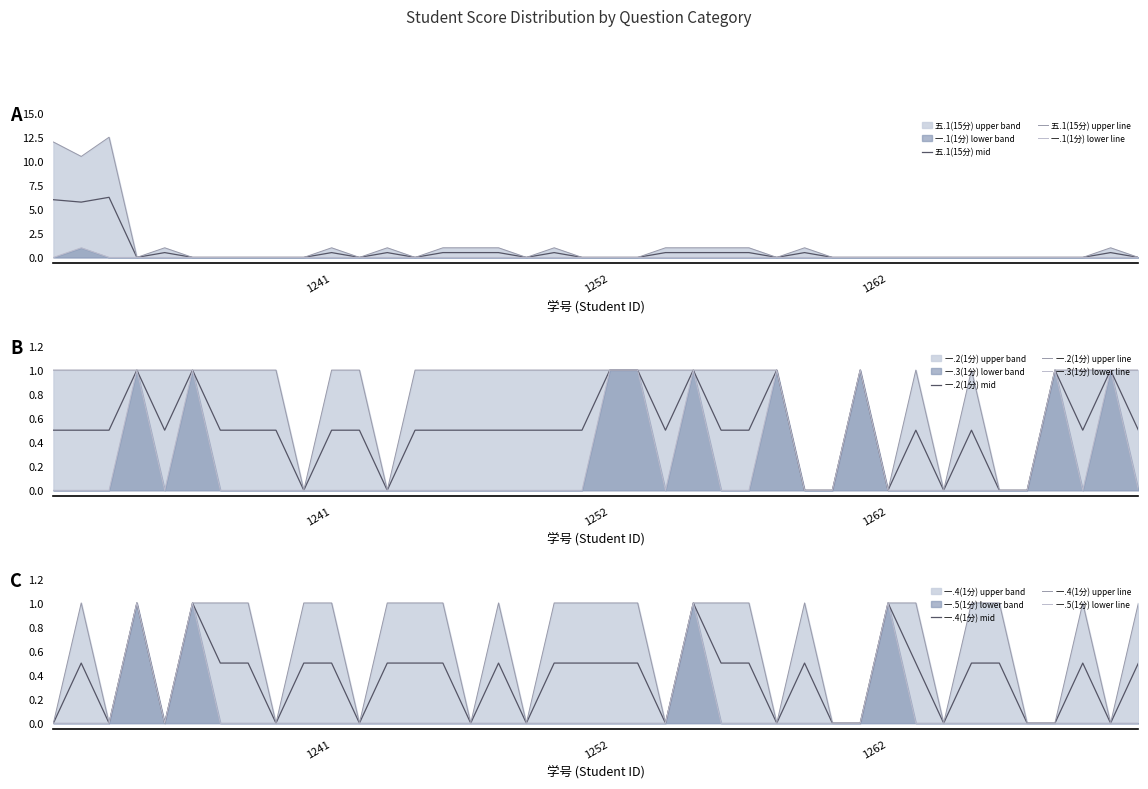

Reading left to right, what are all the values shown in this chart?

五.1(15分): 2023071231=12.0	2023071232=10.5	2023071233=12.5	2023071234=0.0	2023071235=0.0	2023071236=0.0	2023071237=0.0	2023071238=0.0	2023071239=0.0	2023071240=0.0	2023071241=0.0	2023071242=0.0	2023071243=0.0	2023071245=0.0	2023071246=0.0	2023071247=0.0	2023071248=0.0	2023071249=0.0	2023071250=0.0	2023071251=0.0	2023071252=0.0	2023071253=0.0	2023071254=0.0	2023071255=0.0	2023071256=0.0	2023071257=0.0	2023071258=0.0	2023071259=0.0	2023071260=0.0	2023071261=0.0	2023071262=0.0	2023071263=0.0	2023071265=0.0	2023071266=0.0	2023071267=0.0	2023071268=0.0	2023071269=0.0	2023071270=0.0	2023071271=0.0	2023071272=0.0
一.1(1分): 2023071231=0.0	2023071232=1.0	2023071233=0.0	2023071234=0.0	2023071235=1.0	2023071236=0.0	2023071237=0.0	2023071238=0.0	2023071239=0.0	2023071240=0.0	2023071241=1.0	2023071242=0.0	2023071243=1.0	2023071245=0.0	2023071246=1.0	2023071247=1.0	2023071248=1.0	2023071249=0.0	2023071250=1.0	2023071251=0.0	2023071252=0.0	2023071253=0.0	2023071254=1.0	2023071255=1.0	2023071256=1.0	2023071257=1.0	2023071258=0.0	2023071259=1.0	2023071260=0.0	2023071261=0.0	2023071262=0.0	2023071263=0.0	2023071265=0.0	2023071266=0.0	2023071267=0.0	2023071268=0.0	2023071269=0.0	2023071270=0.0	2023071271=1.0	2023071272=0.0
一.2(1分): 2023071231=1.0	2023071232=1.0	2023071233=1.0	2023071234=1.0	2023071235=1.0	2023071236=1.0	2023071237=1.0	2023071238=1.0	2023071239=1.0	2023071240=0.0	2023071241=1.0	2023071242=0.0	2023071243=0.0	2023071245=1.0	2023071246=0.0	2023071247=1.0	2023071248=1.0	2023071249=1.0	2023071250=1.0	2023071251=1.0	2023071252=1.0	2023071253=1.0	2023071254=1.0	2023071255=1.0	2023071256=1.0	2023071257=1.0	2023071258=1.0	2023071259=0.0	2023071260=0.0	2023071261=1.0	2023071262=0.0	2023071263=1.0	2023071265=0.0	2023071266=1.0	2023071267=0.0	2023071268=0.0	2023071269=1.0	2023071270=1.0	2023071271=1.0	2023071272=1.0
一.3(1分): 2023071231=0.0	2023071232=0.0	2023071233=0.0	2023071234=1.0	2023071235=0.0	2023071236=1.0	2023071237=0.0	2023071238=0.0	2023071239=0.0	2023071240=0.0	2023071241=0.0	2023071242=1.0	2023071243=0.0	2023071245=0.0	2023071246=1.0	2023071247=0.0	2023071248=0.0	2023071249=0.0	2023071250=0.0	2023071251=0.0	2023071252=1.0	2023071253=1.0	2023071254=0.0	2023071255=1.0	2023071256=0.0	2023071257=0.0	2023071258=1.0	2023071259=0.0	2023071260=0.0	2023071261=1.0	2023071262=0.0	2023071263=0.0	2023071265=0.0	2023071266=0.0	2023071267=0.0	2023071268=0.0	2023071269=1.0	2023071270=0.0	2023071271=1.0	2023071272=0.0
一.4(1分): 2023071231=0.0	2023071232=1.0	2023071233=0.0	2023071234=1.0	2023071235=0.0	2023071236=1.0	2023071237=0.0	2023071238=1.0	2023071239=0.0	2023071240=0.0	2023071241=1.0	2023071242=0.0	2023071243=0.0	2023071245=0.0	2023071246=0.0	2023071247=0.0	2023071248=1.0	2023071249=0.0	2023071250=1.0	2023071251=0.0	2023071252=1.0	2023071253=1.0	2023071254=0.0	2023071255=1.0	2023071256=0.0	2023071257=0.0	2023071258=0.0	2023071259=0.0	2023071260=0.0	2023071261=0.0	2023071262=1.0	2023071263=1.0	2023071265=0.0	2023071266=0.0	2023071267=0.0	2023071268=0.0	2023071269=0.0	2023071270=0.0	2023071271=0.0	2023071272=1.0
一.5(1分): 2023071231=0.0	2023071232=0.0	2023071233=0.0	2023071234=1.0	2023071235=0.0	2023071236=1.0	2023071237=1.0	2023071238=0.0	2023071239=0.0	2023071240=1.0	2023071241=0.0	2023071242=0.0	2023071243=1.0	2023071245=1.0	2023071246=1.0	2023071247=0.0	2023071248=0.0	2023071249=0.0	2023071250=0.0	2023071251=1.0	2023071252=0.0	2023071253=0.0	2023071254=0.0	2023071255=1.0	2023071256=1.0	2023071257=1.0	2023071258=0.0	2023071259=1.0	2023071260=0.0	2023071261=0.0	2023071262=1.0	2023071263=0.0	2023071265=0.0	2023071266=1.0	2023071267=1.0	2023071268=0.0	2023071269=0.0	2023071270=1.0	2023071271=0.0	2023071272=0.0